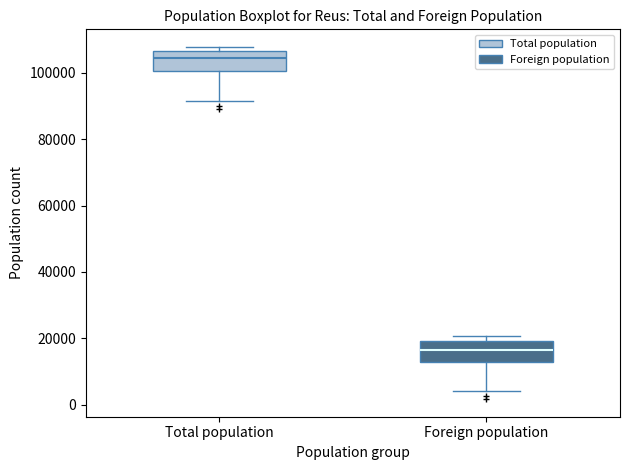

Reading left to right, read every box against the y-axis: the position of its median line, the range the box covers, and the ends of its whiskers. The values are not printed on the chart, so give them approximately, as read against the axis.

Total population: median 104000, box 100000 to 106000, whiskers 92000 to 108000
Foreign population: median 16000, box 12000 to 20000, whiskers 4000 to 20000 (just above the box's upper edge)